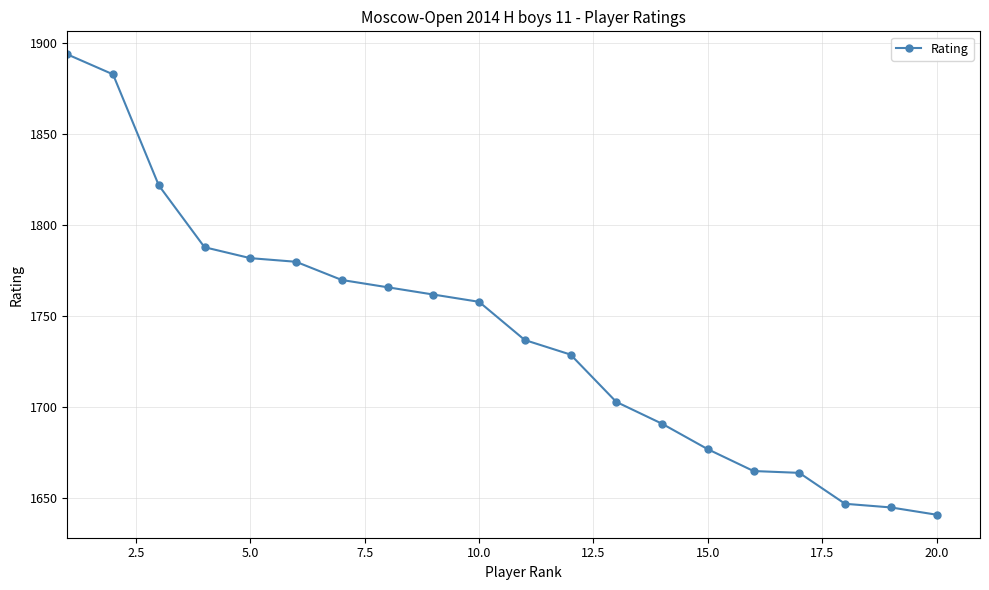

What is the value of the 20th point from the left?

1641